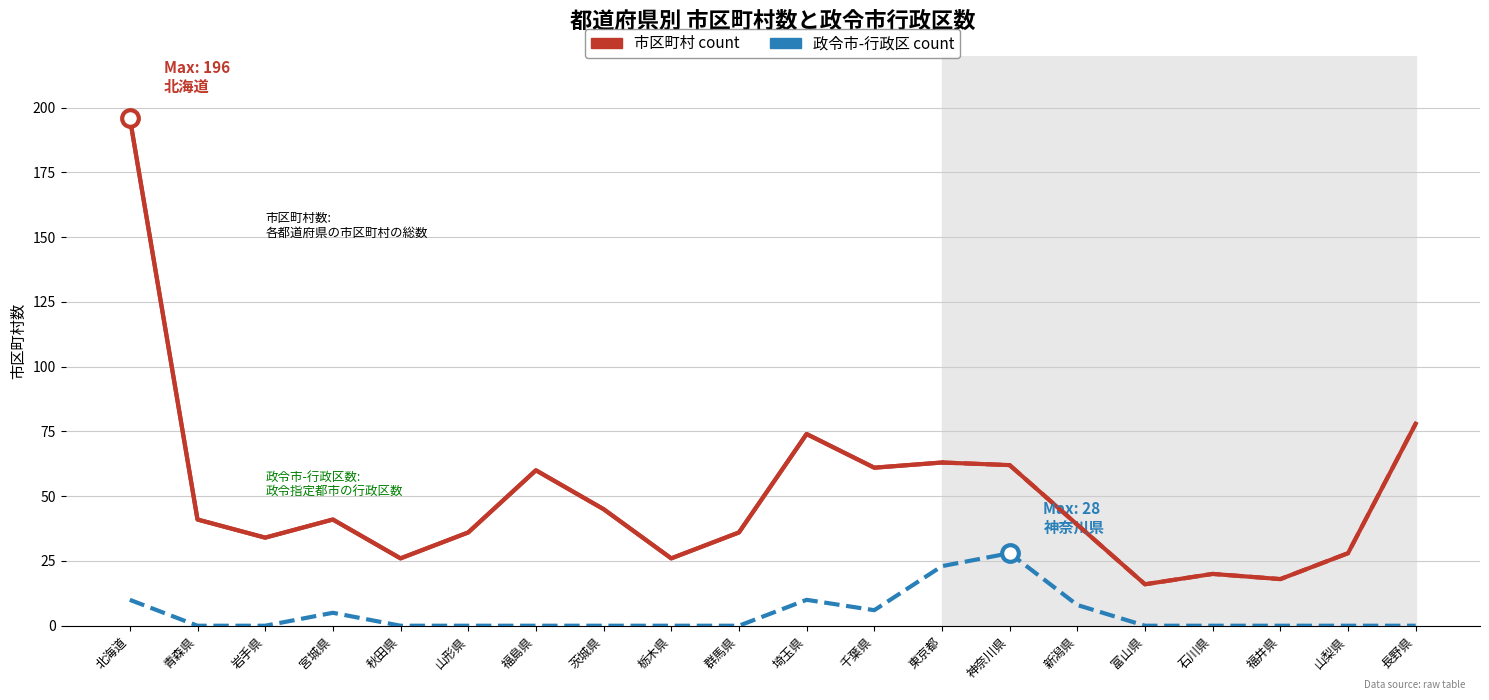

What is the sum of the 政令市-行政区 count values at 山形県 and 宮城県?

5